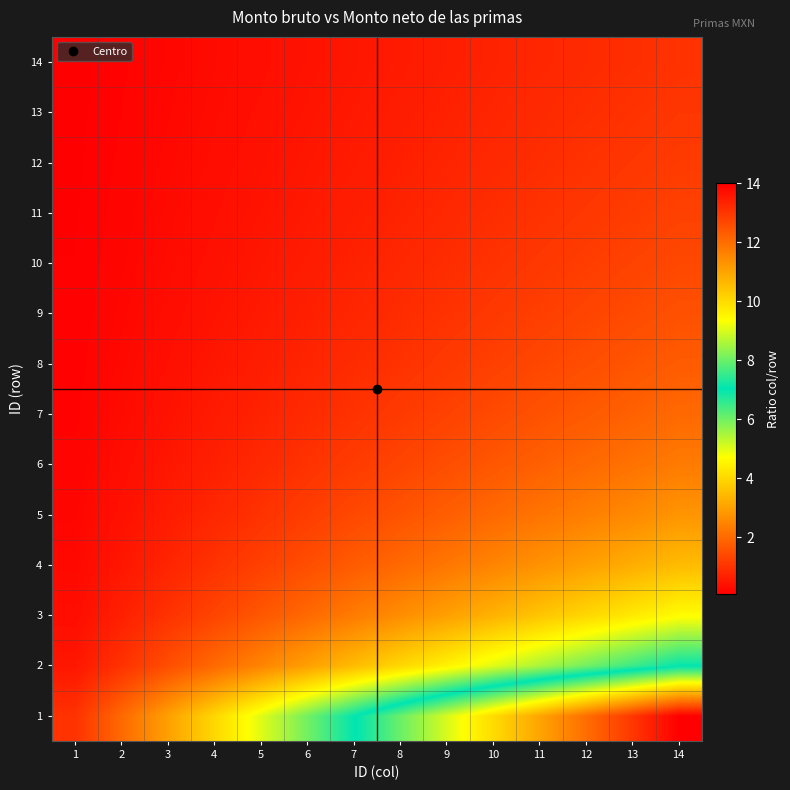

At which category is the sum across all series the highest?

14